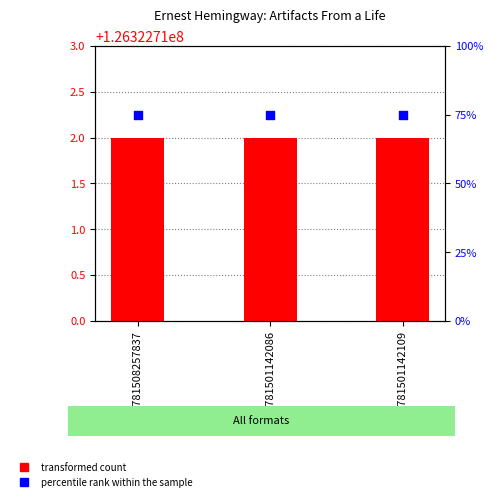

At how many categories does at least one series exceed 4?

3